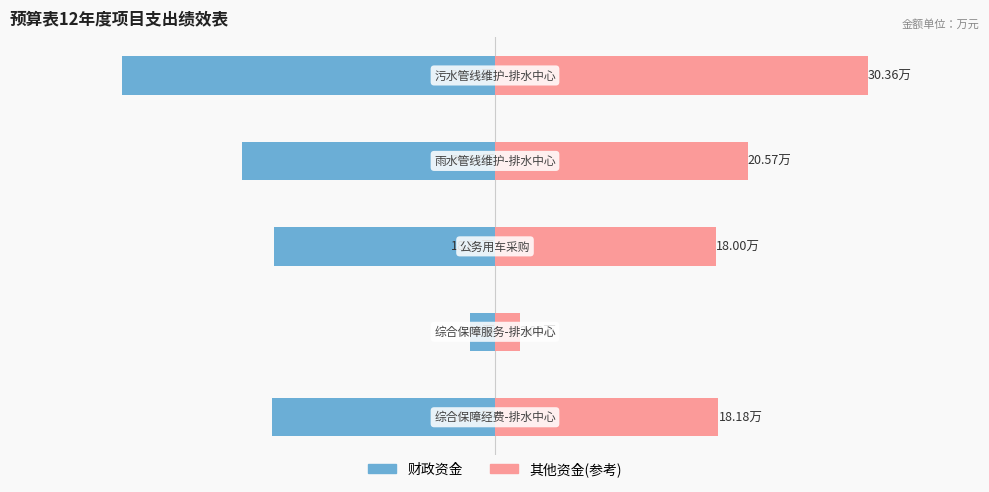

The 财政资金 series shows -2.0 at 1. True or false?

True